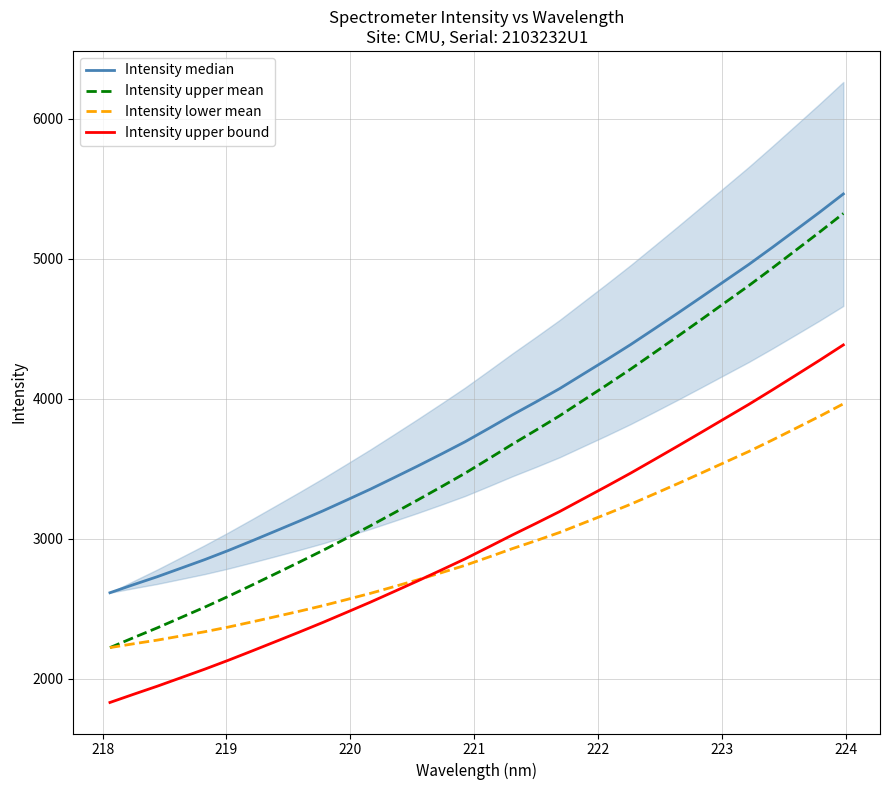

How many lines are shown in the chart?

4